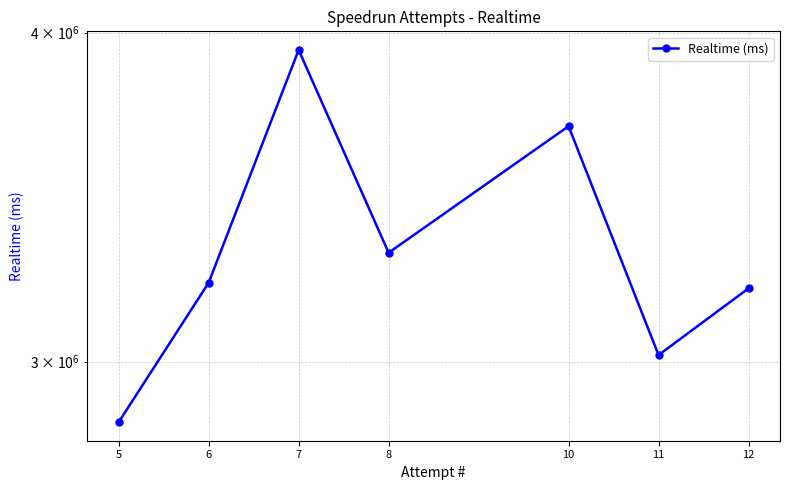

Where is the data nearest to the value 3392675?

8